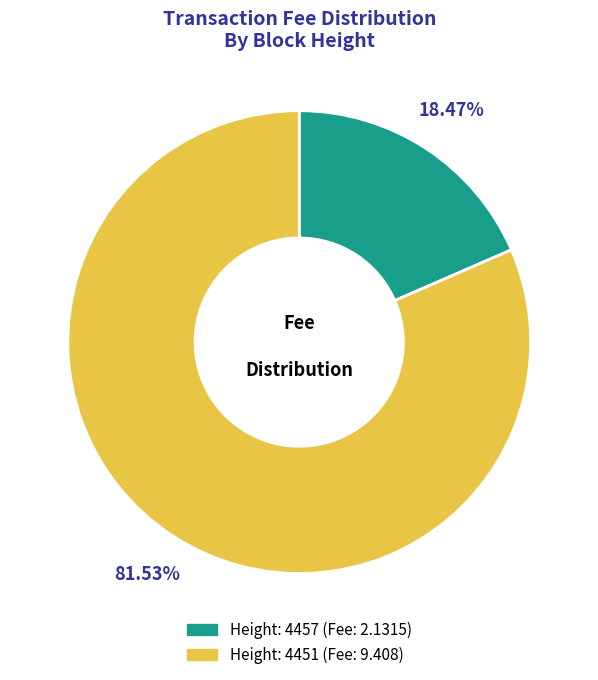

Is there any slice that represents more than half of the pie?

Yes